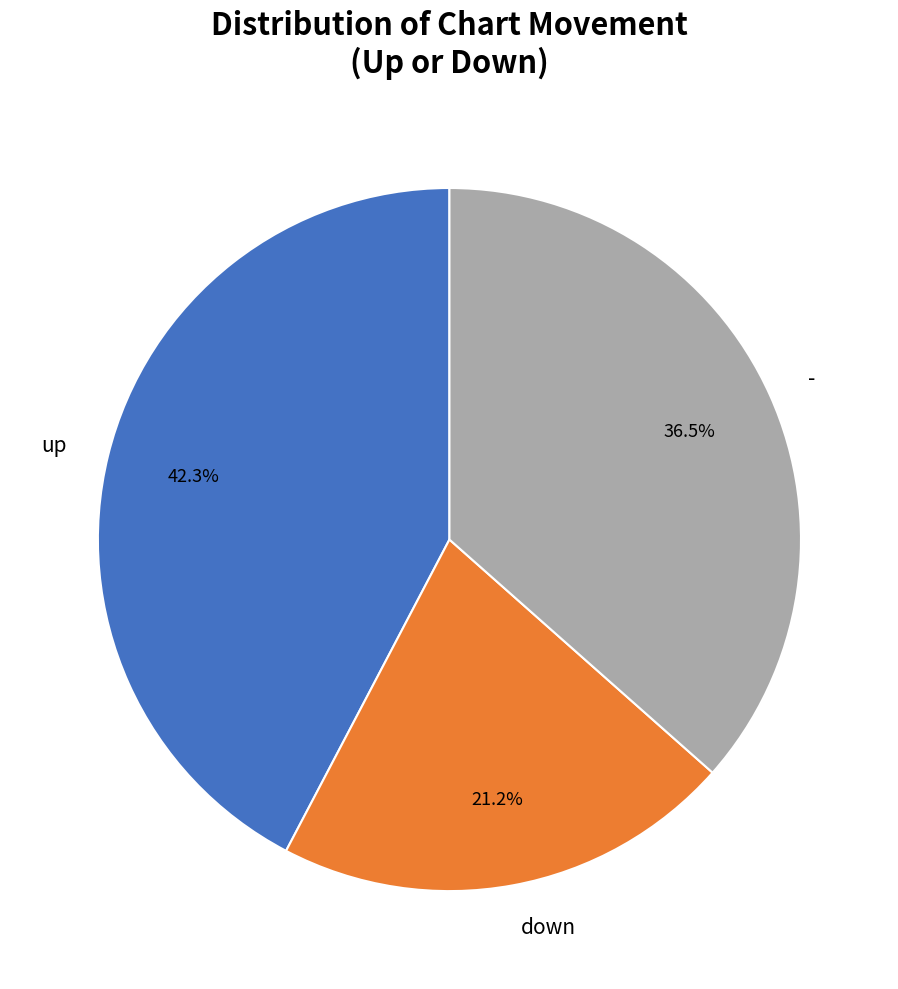

What portion of the pie excludes up?

57.7%